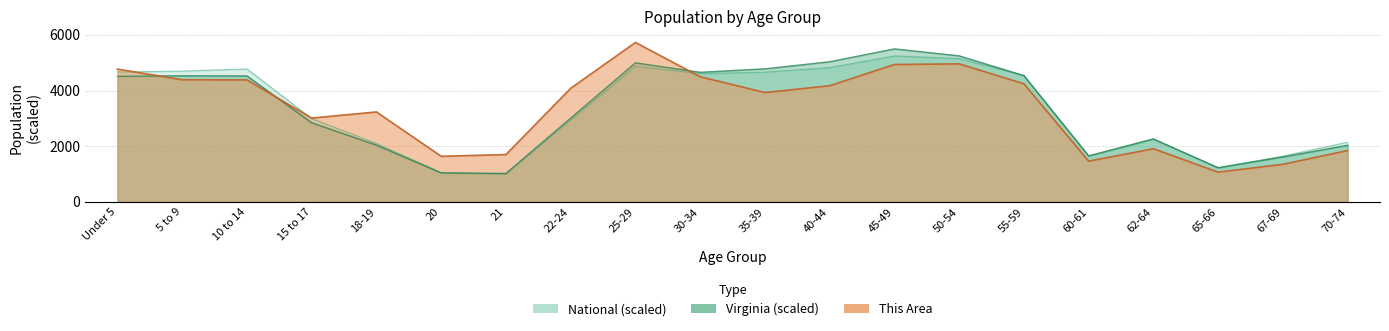

Which series has the largest range (max minus min)?

This Area